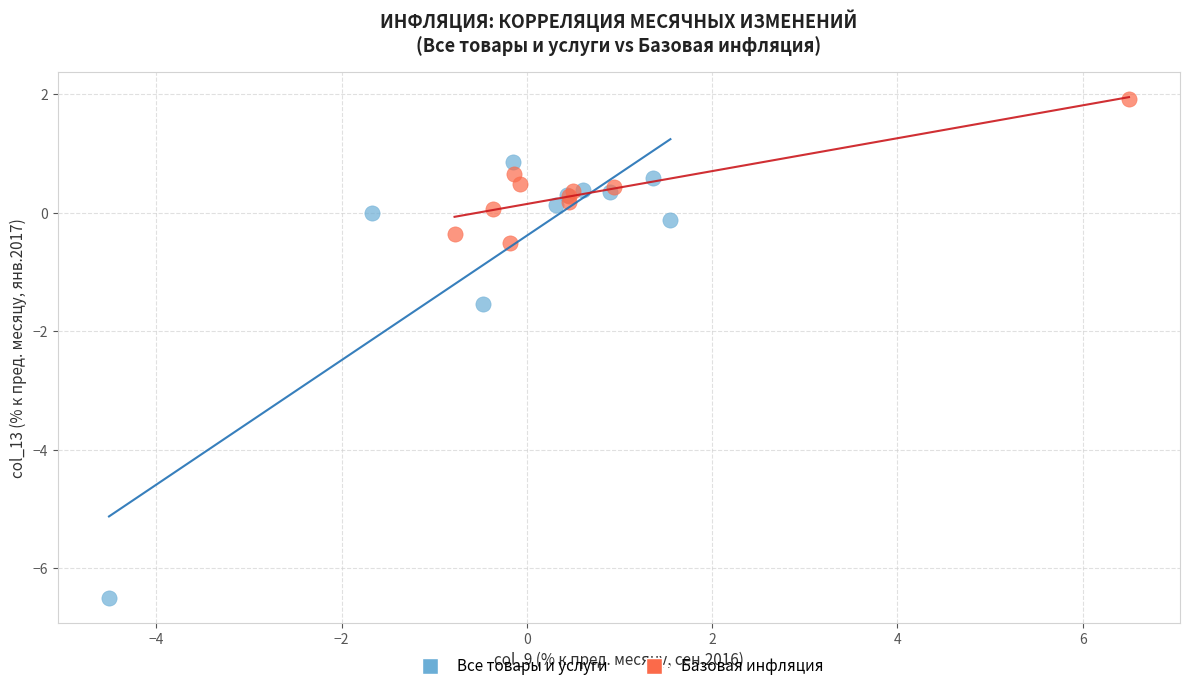

Which series contains the lowest Y value?

Все товары и услуги